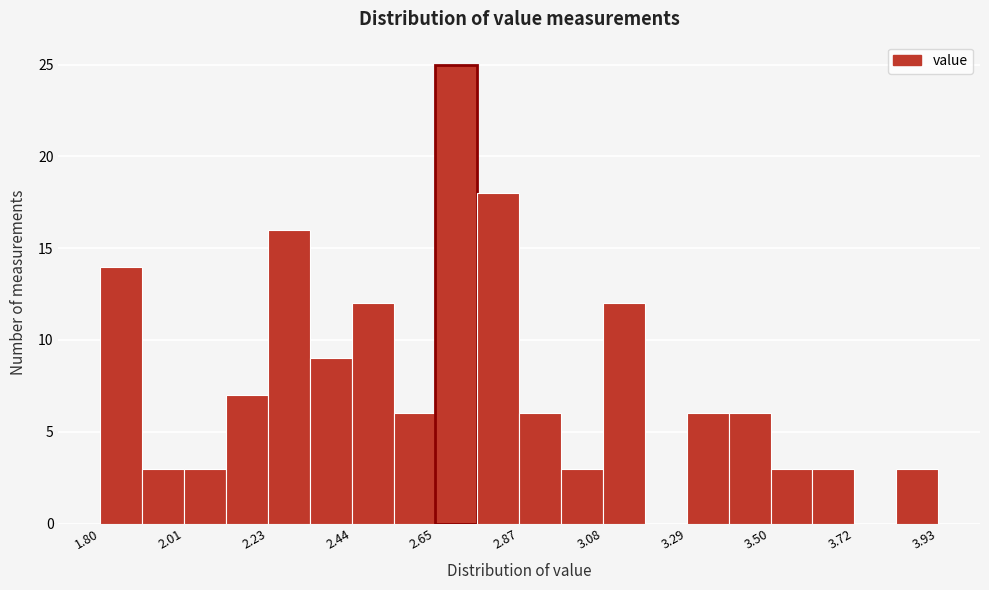

Read against the x-axis, roughly where is the centre of the tallest bar?

2.70